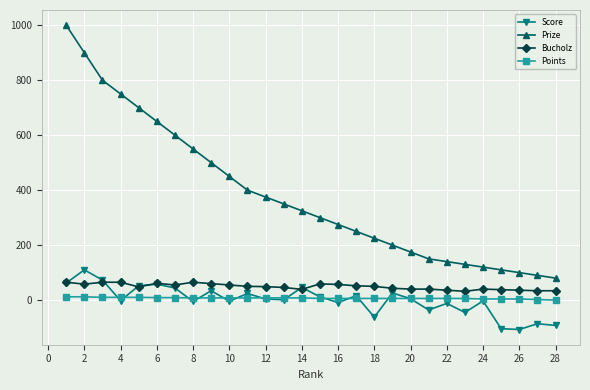

True or false: Prize has more than 2 points higher than both neighbors.

False